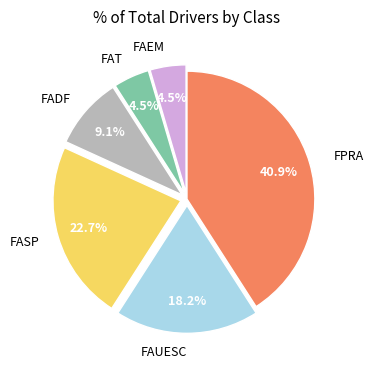

Is there a majority slice in this chart?

No